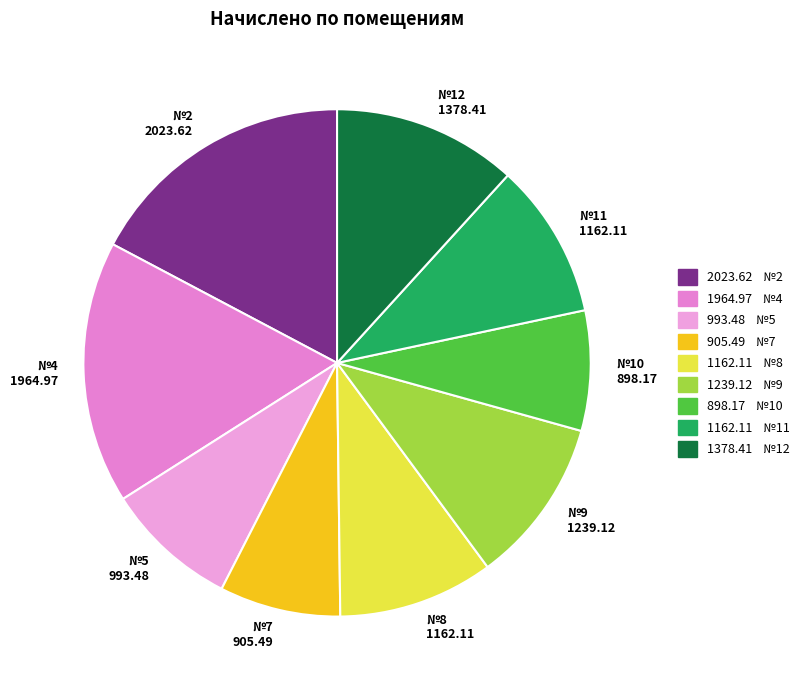

Count the number of slices in the pie.

9